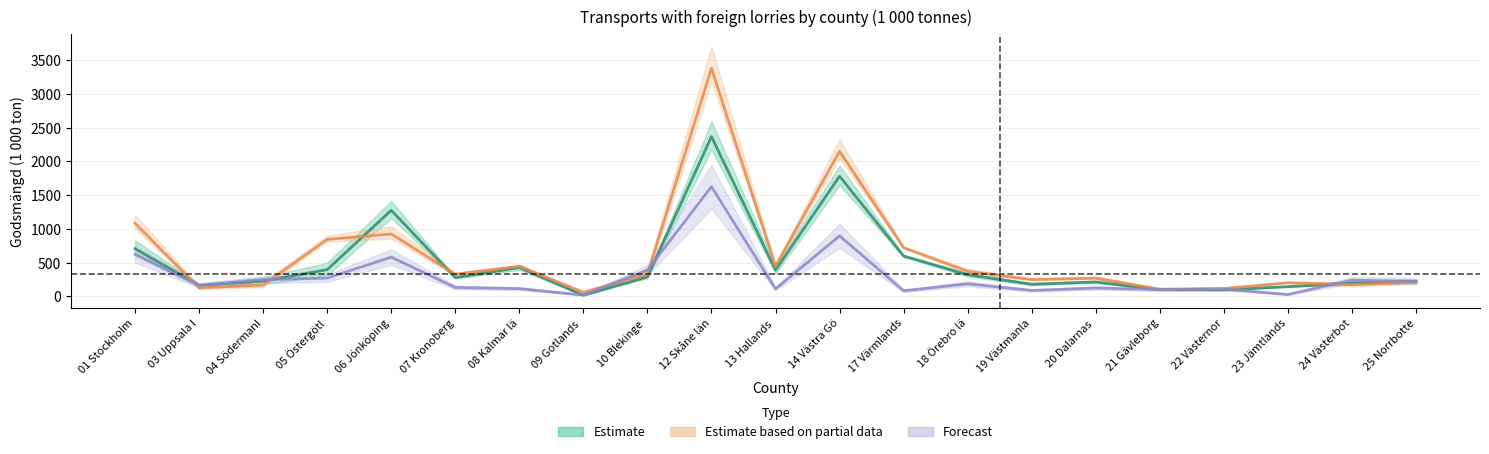

Reading left to right, extract all data points from this chart.

Estimate (export 2019): 01 Stockholm=705	03 Uppsala l=161	04 Södermanl=225	05 Östergötl=395	06 Jönköping=1275	07 Kronoberg=276	08 Kalmar lä=426	09 Gotlands =15	10 Blekinge =287	12 Skåne län=2368	13 Hallands =388	14 Västra Gö=1780	17 Värmlands=597	18 Örebro lä=319	19 Västmanla=178	20 Dalarnas =212	21 Gävleborg=98	22 Västernor=95	23 Jämtlands=143	24 Västerbot=196	25 Norrbotte=218
Estimate based on partial data (export 2020): 01 Stockholm=1082	03 Uppsala l=125	04 Södermanl=166	05 Östergötl=843	06 Jönköping=924	07 Kronoberg=326	08 Kalmar lä=445	09 Gotlands =60	10 Blekinge =326	12 Skåne län=3382	13 Hallands =447	14 Västra Gö=2150	17 Värmlands=721	18 Örebro lä=370	19 Västmanla=247	20 Dalarnas =269	21 Gävleborg=104	22 Västernor=114	23 Jämtlands=201	24 Västerbot=173	25 Norrbotte=210
Forecast (cabotage 2020): 01 Stockholm=623	03 Uppsala l=163	04 Södermanl=246	05 Östergötl=270	06 Jönköping=580	07 Kronoberg=131	08 Kalmar lä=113	09 Gotlands =18	10 Blekinge =388	12 Skåne län=1625	13 Hallands =109	14 Västra Gö=896	17 Värmlands=81	18 Örebro lä=185	19 Västmanla=86	20 Dalarnas =123	21 Gävleborg=98	22 Västernor=107	23 Jämtlands=26	24 Västerbot=239	25 Norrbotte=222